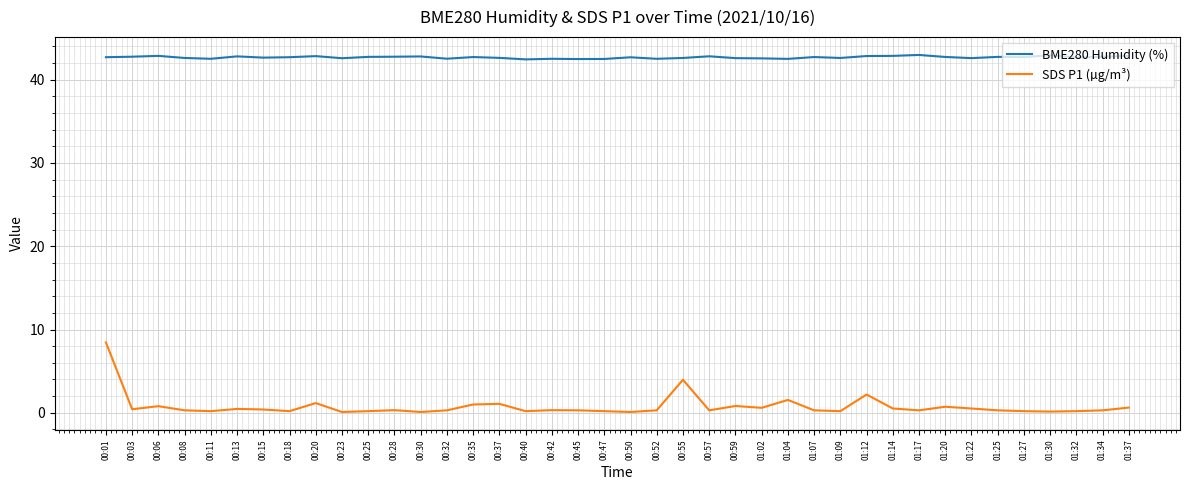

What is the sum of all BME280 Humidity (%) values?

1706.5